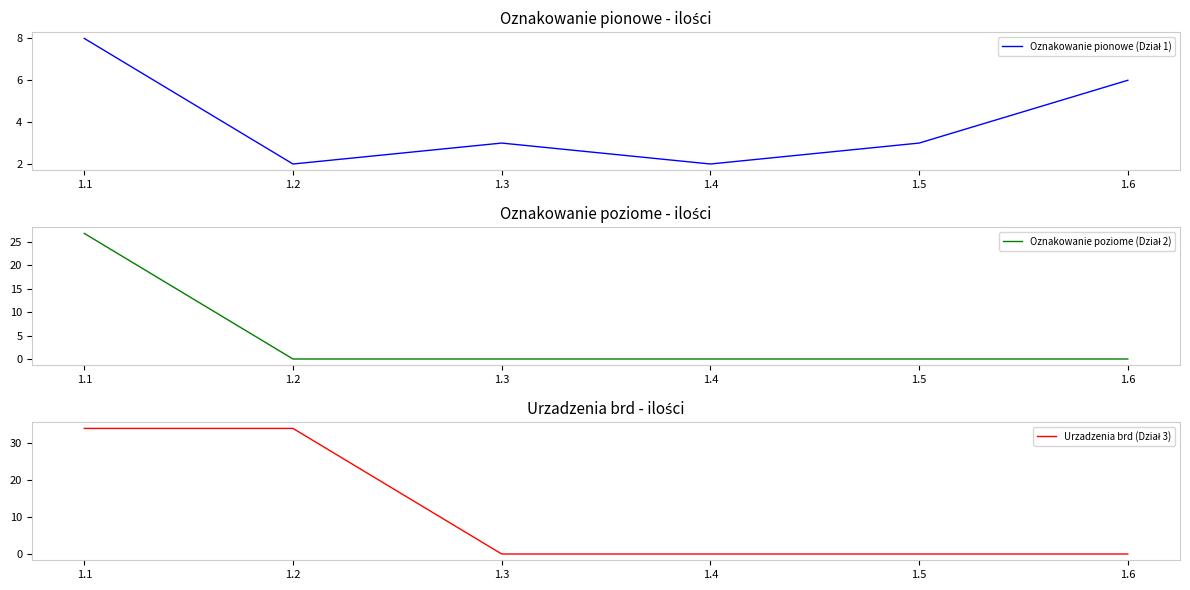

List the labels in order of Oznakowanie pionowe (Dział 1) value, largest first.

1.1, 1.6, 1.3, 1.5, 1.2, 1.4